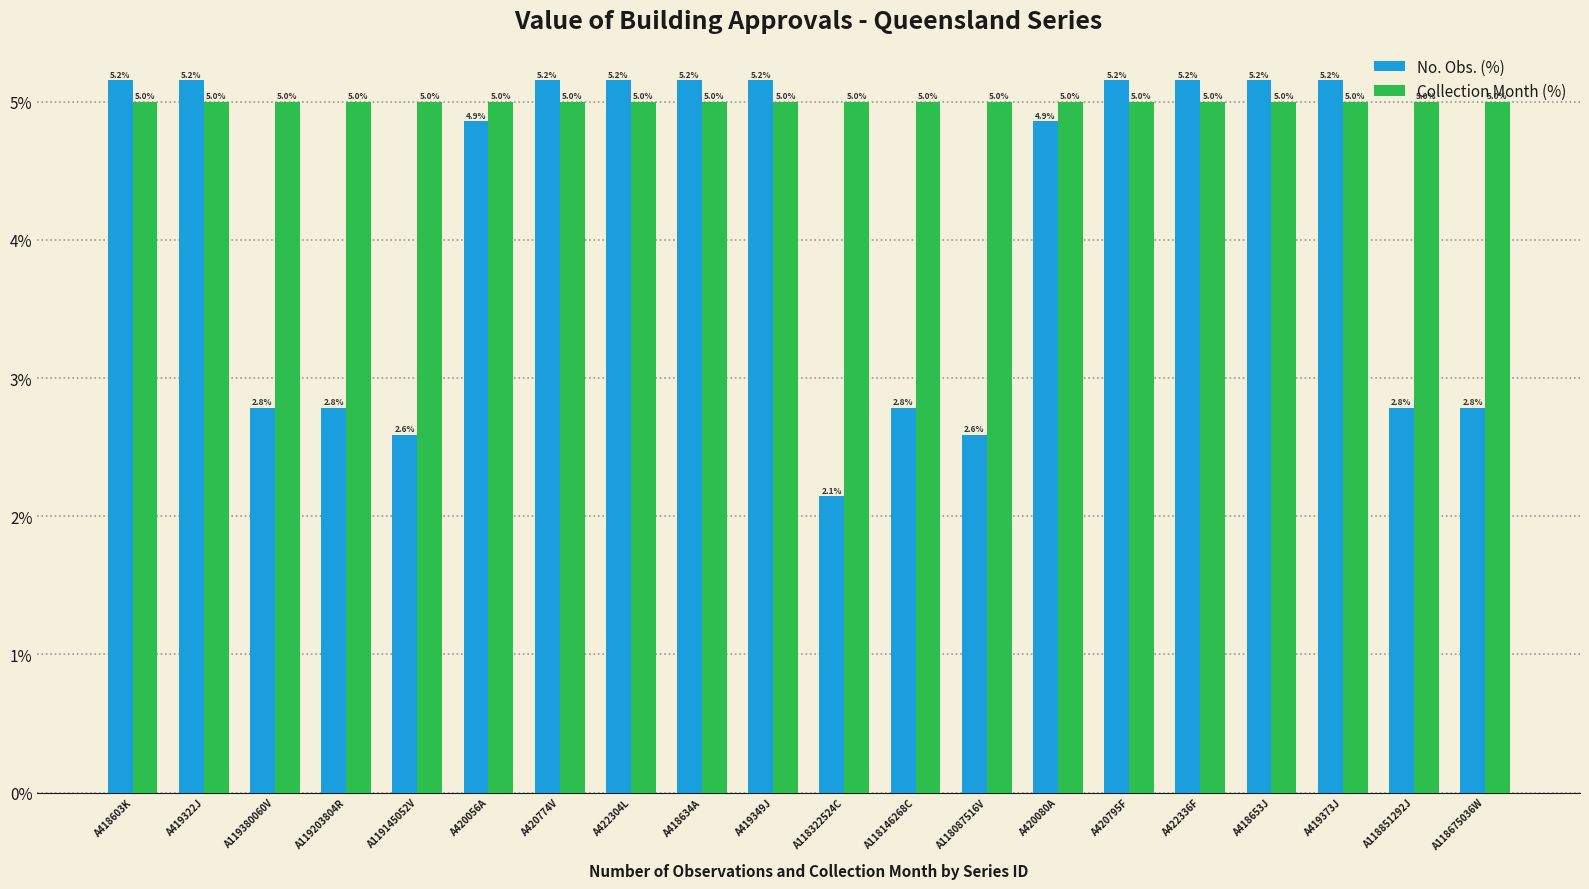

Which series has the largest range (max minus min)?

No. Obs. (%)